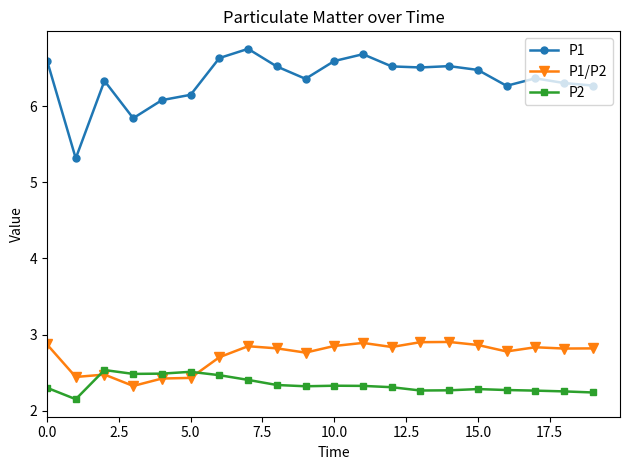

True or false: P2 has more than 0 interior local peaks.

True